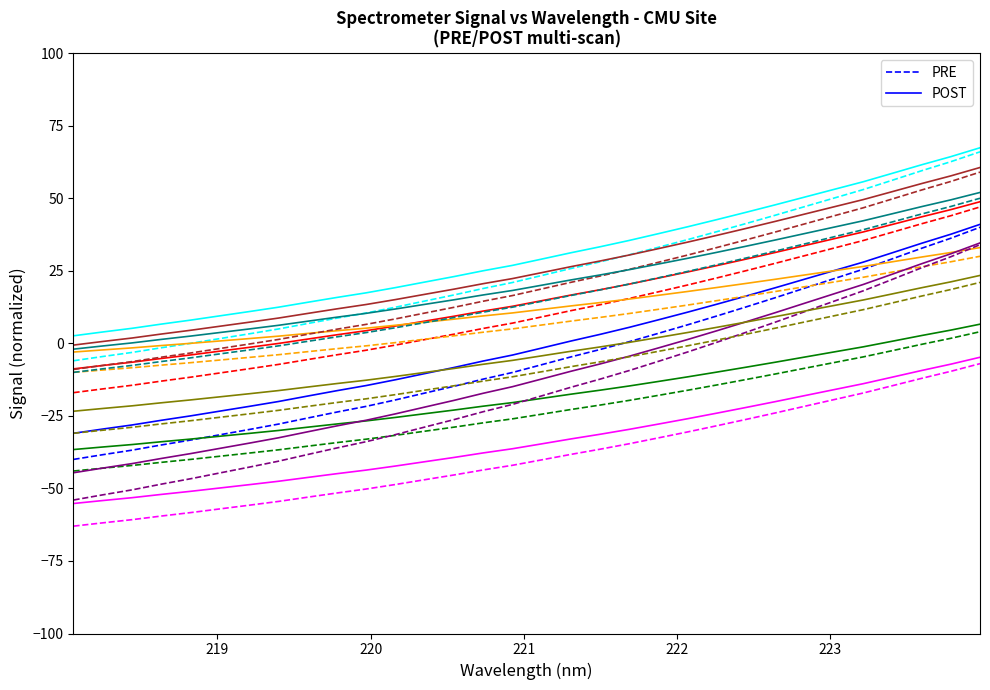

What is the greatest value displayed?

67.4